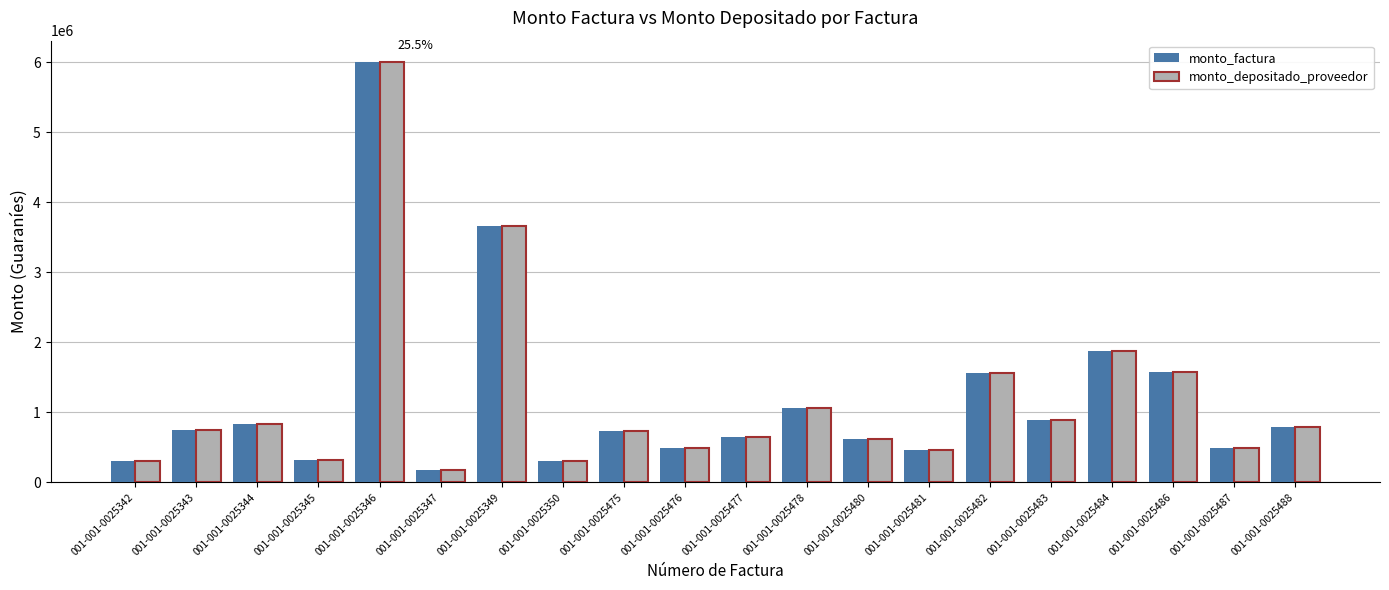

The value of monto_factura at 001-001-0025349 is 2339540. True or false?

False